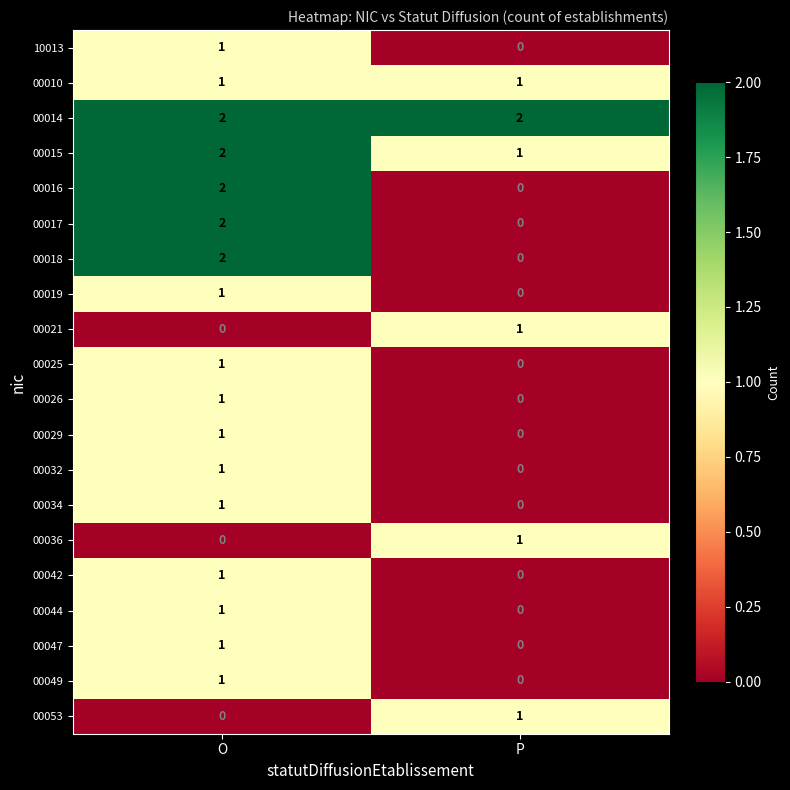

List the labels in order of 00019 value, smallest first.

P, O